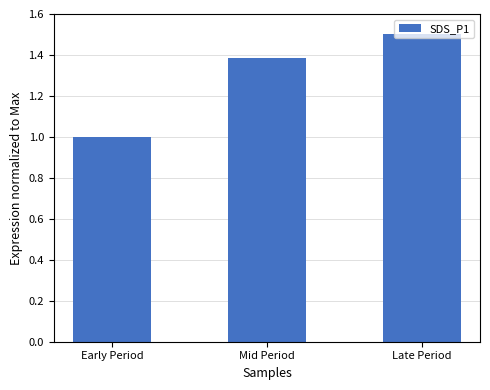

Reading left to right, list all the values displayed in this chart.

Early Period=1.0	Mid Period=1.4	Late Period=1.5